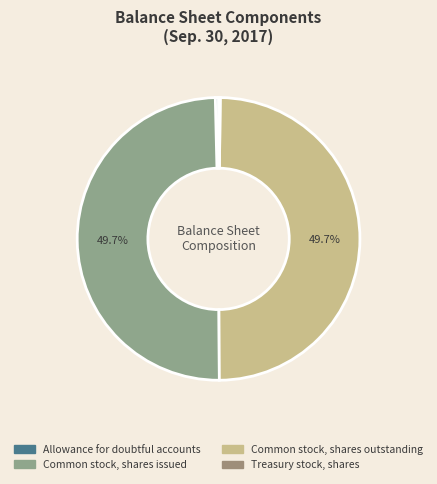

Does Common stock, shares issued represent more than half of the total?

No